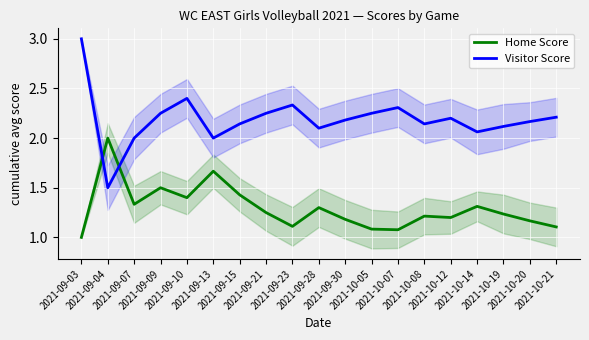

How many lines are shown in the chart?

2